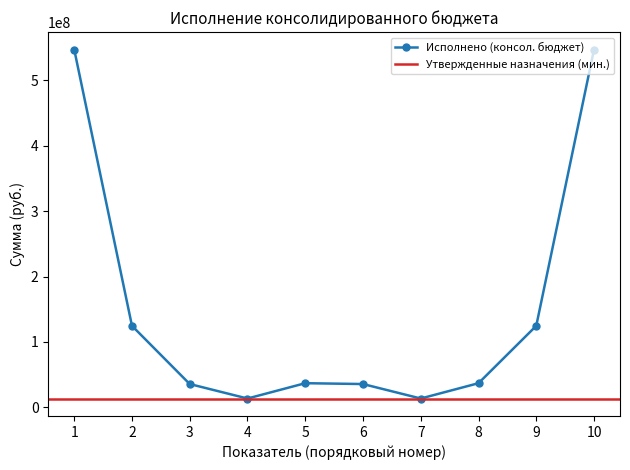

What is the lowest value of the Исполнено (консол. бюджет) series?

13318019.9